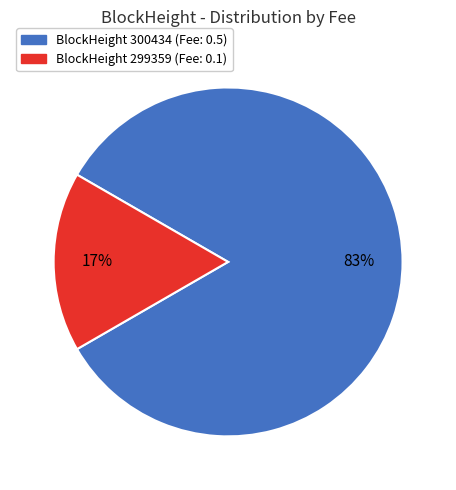

To the nearest percent, what is the average slice percentage?

50%